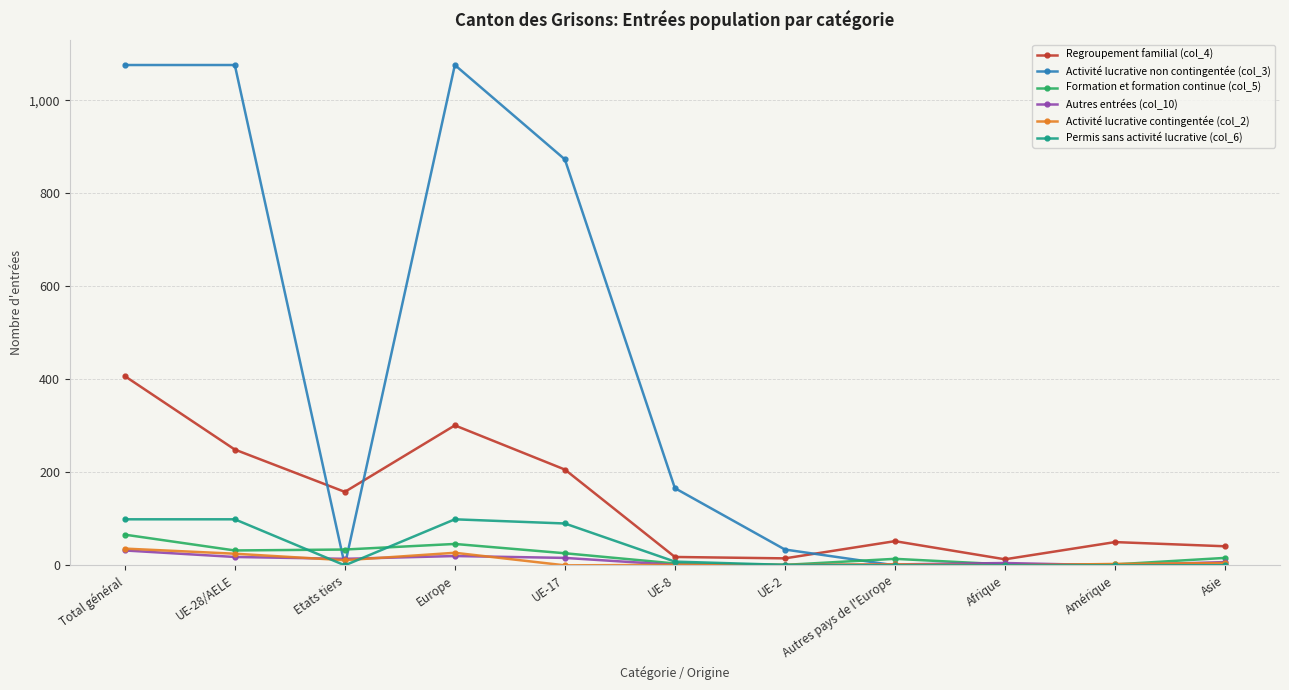

True or false: Formation et formation continue (col_5) has more than 0 points higher than both neighbors.

True